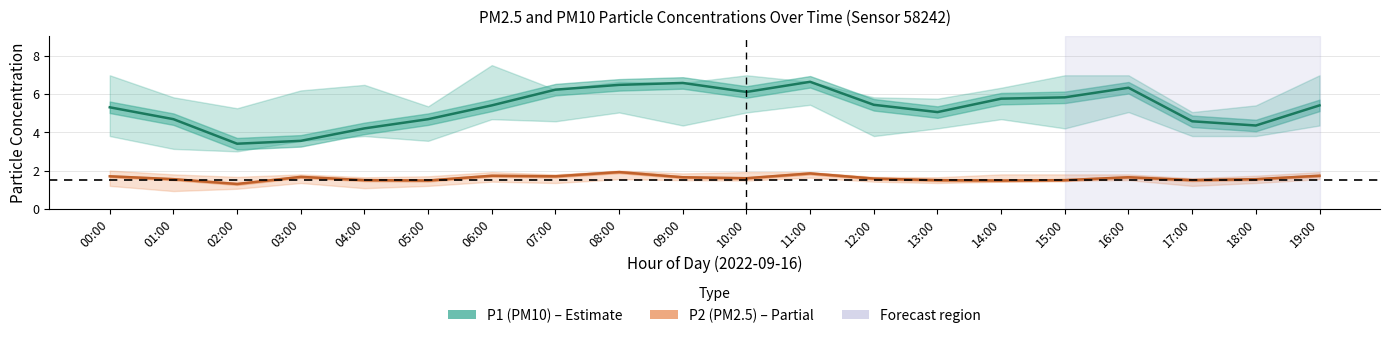

Rank the series by their maximum value, from highest to lowest.

P1 (PM10), P2 (PM2.5)